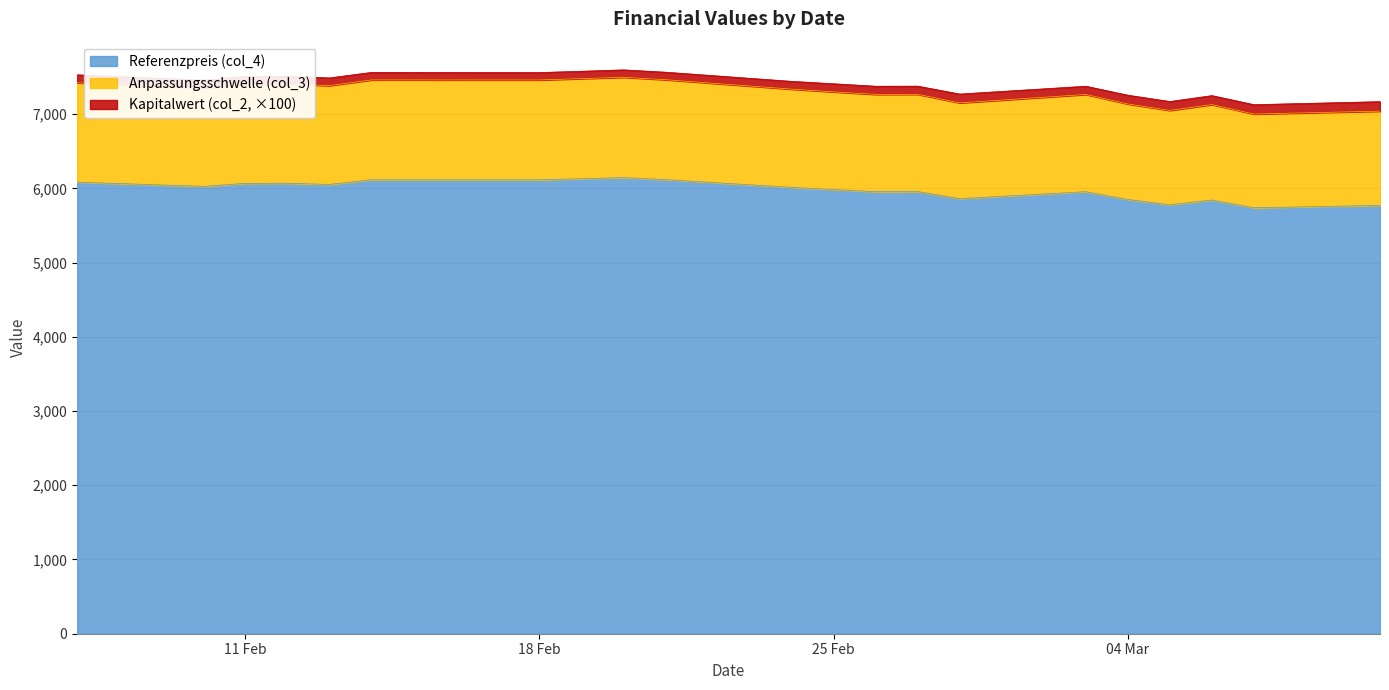

What is the difference between the maximum and minimum values in the Referenzpreis (col_4) series?

405.6